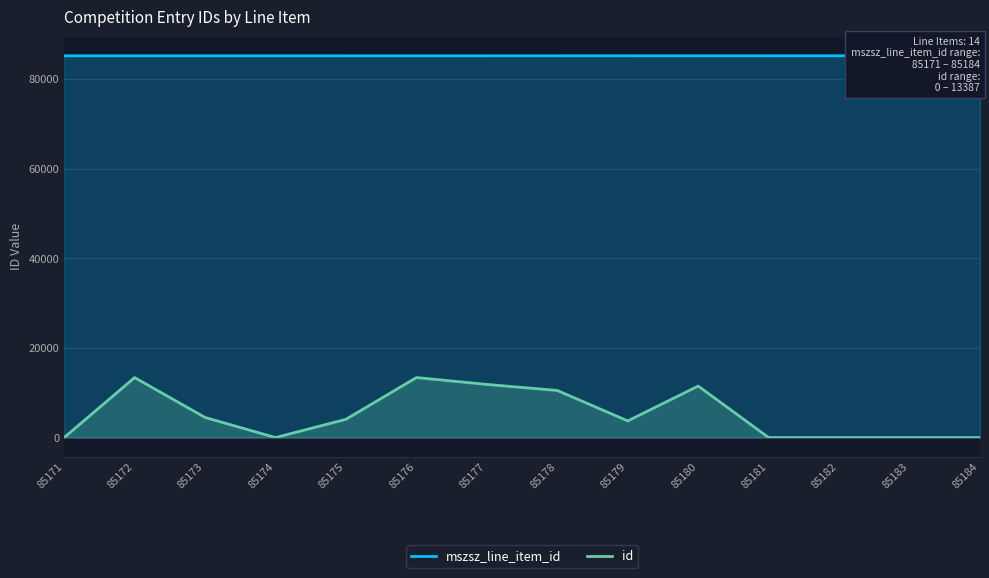

Rank the series at 85180 from lowest to highest value.

id, mszsz_line_item_id